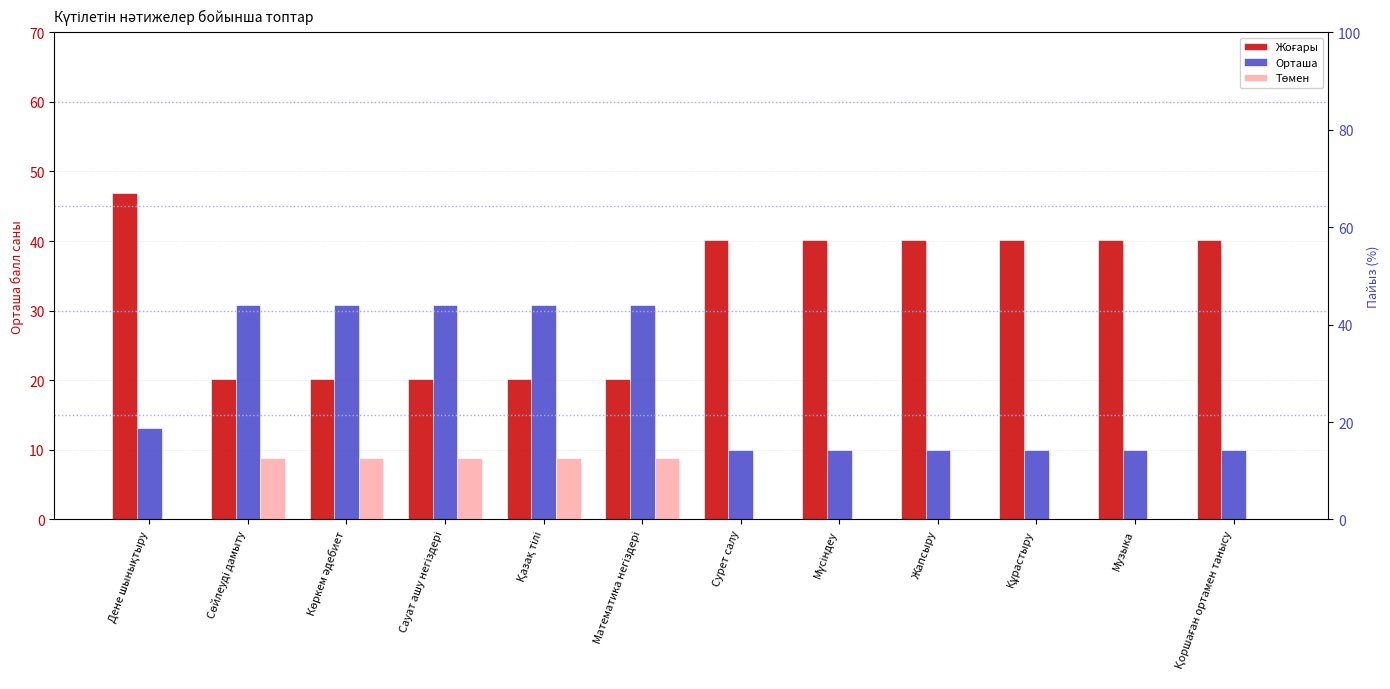

Which category has the lowest value across all series?

Дене шынықтыру